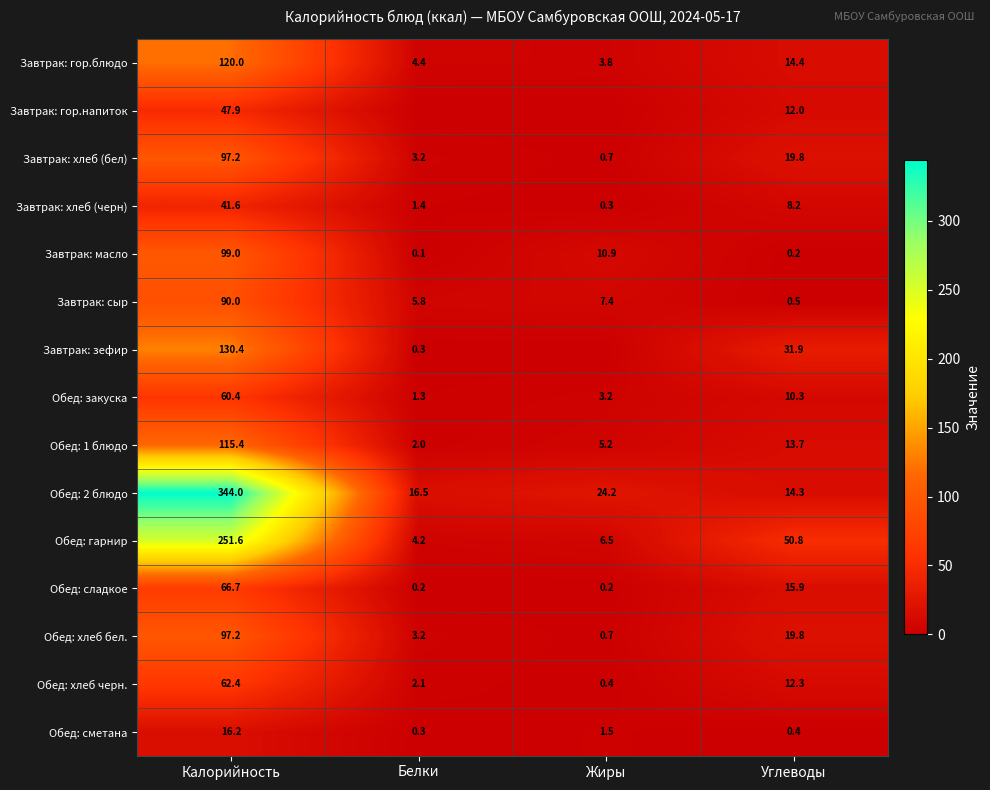

Is the value of Завтрак: хлеб (черн) at Калорийность greater than the value of Завтрак: гор.блюдо at Углеводы?

Yes